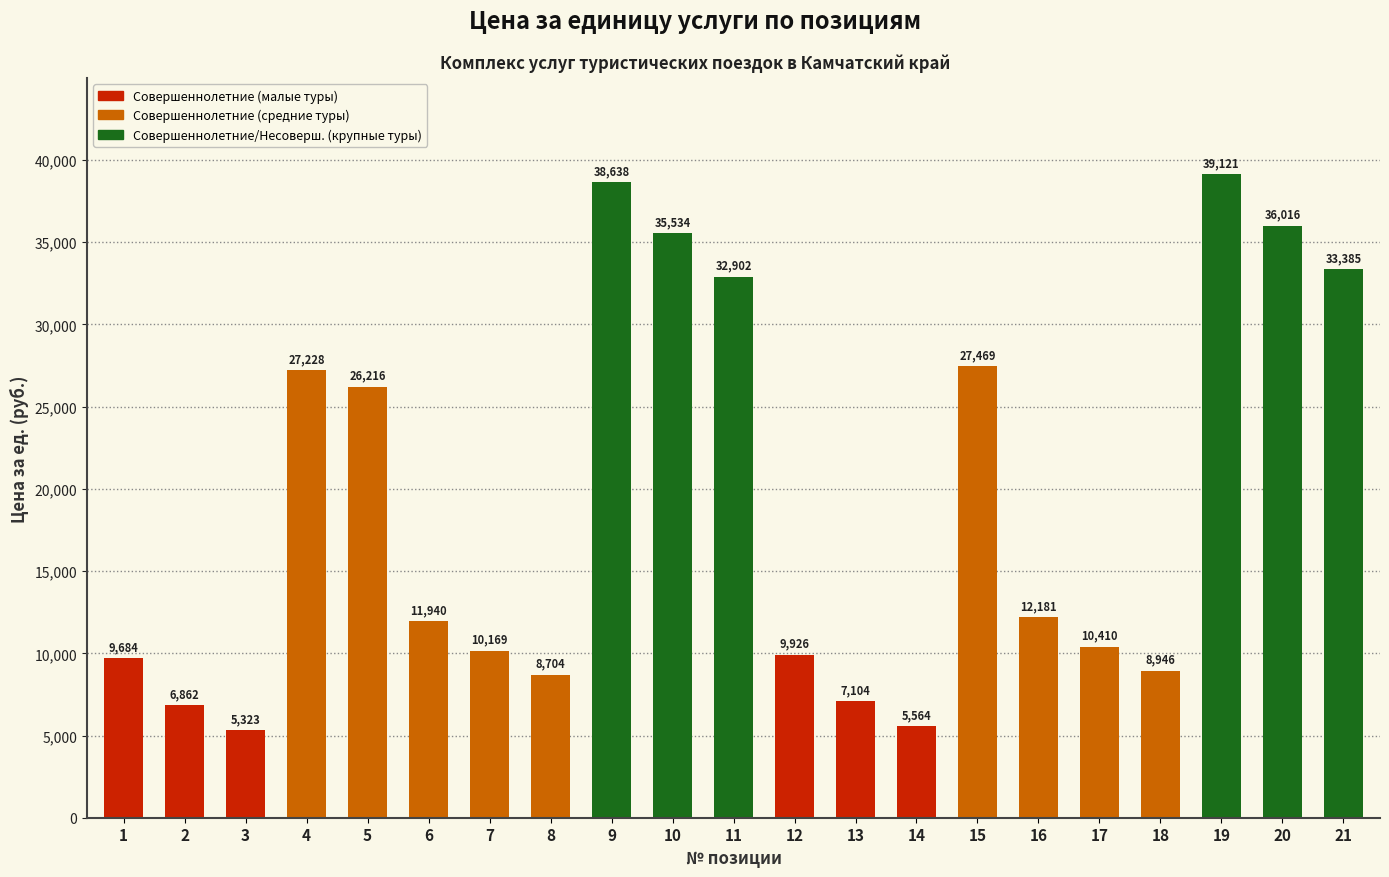

What is the change in value from 5 to 11?

+6686.0